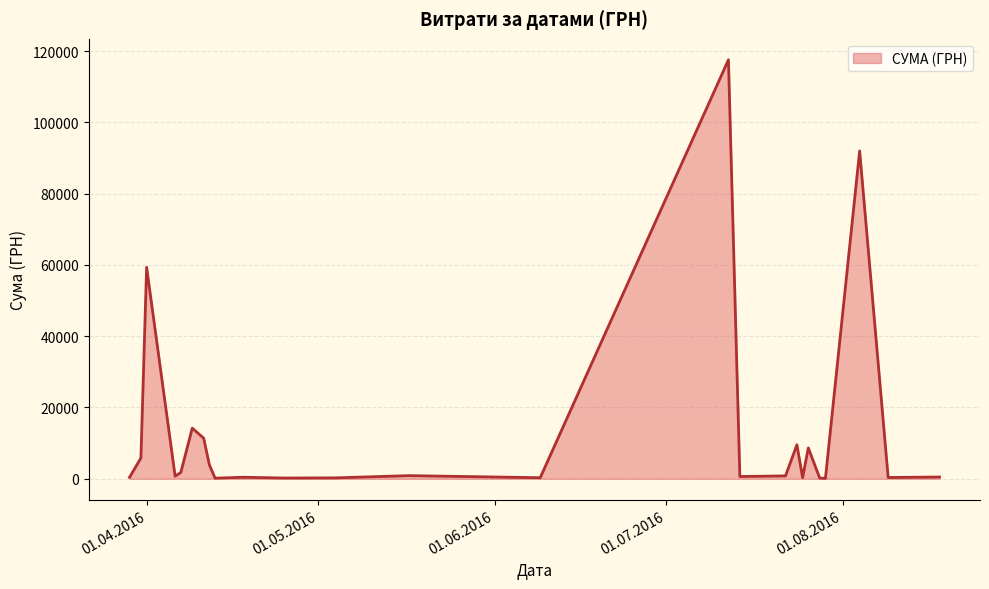

What is the difference between the maximum and minimum values?

117471.0